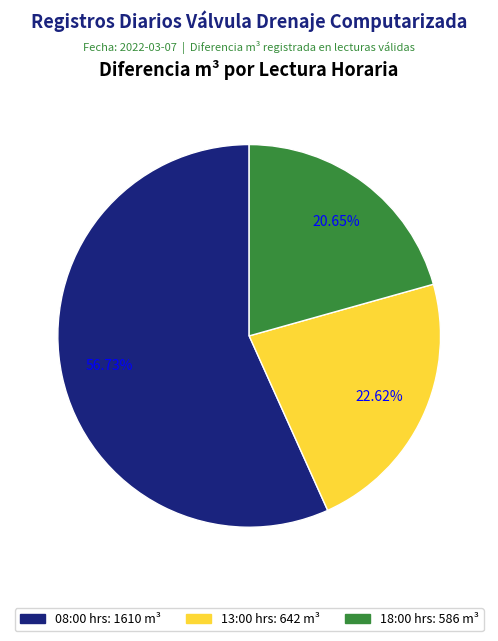

Rank the categories by value from lowest to highest.

18:00 hrs, 13:00 hrs, 08:00 hrs